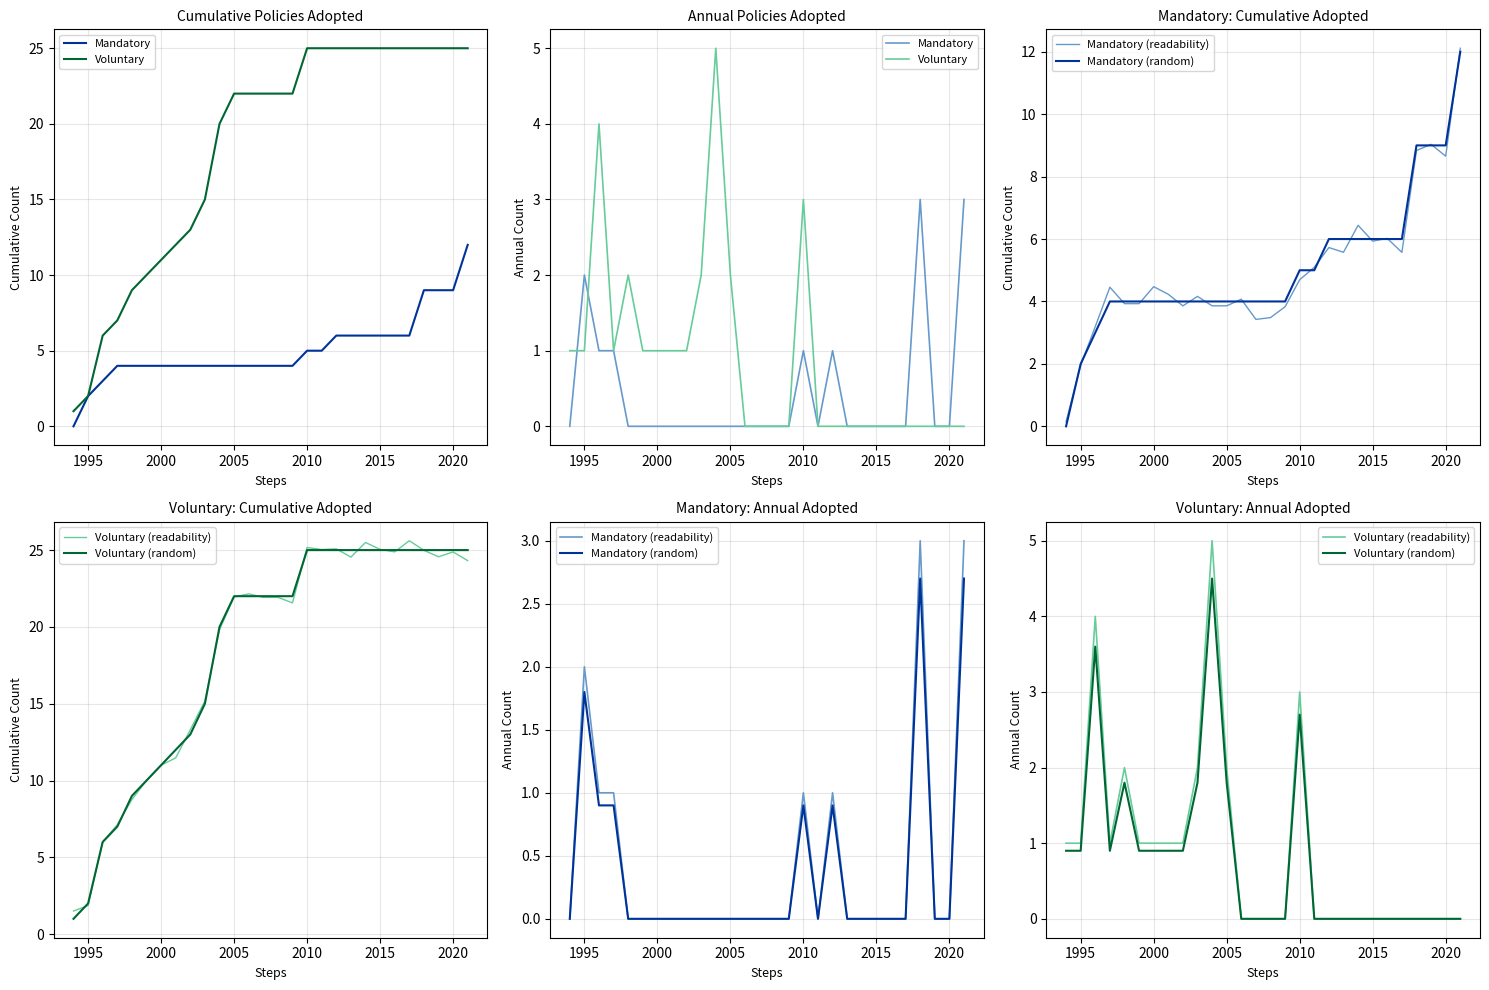

How many categories are shown in the chart?

28